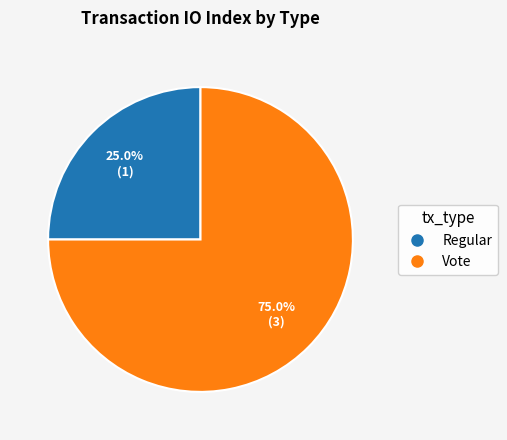

Between Vote and Regular, which is larger?

Vote